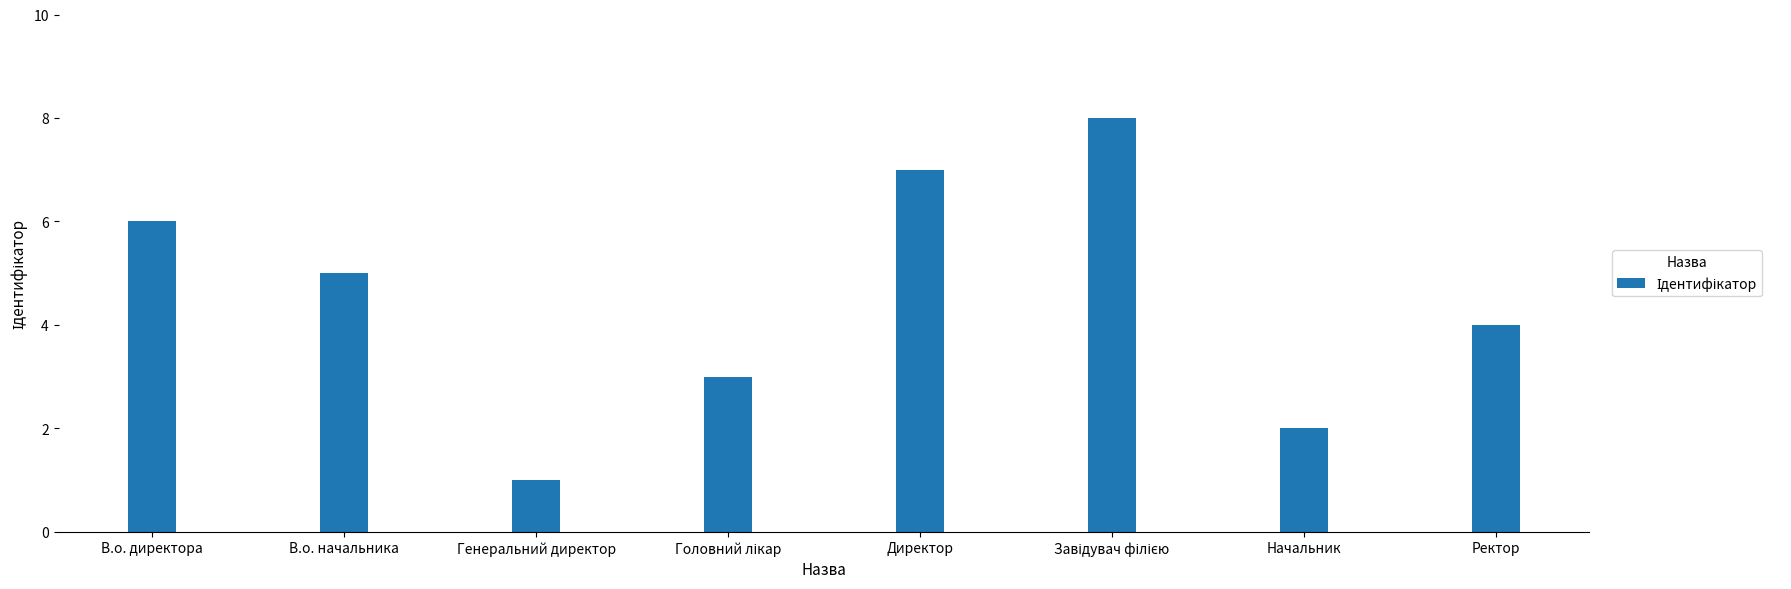

Reading left to right, transcribe all the data shown in this chart.

6	5	1	3	7	8	2	4